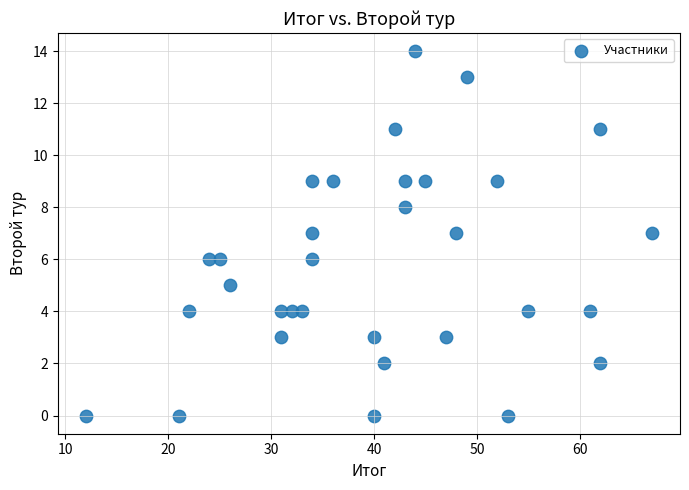

What is the range of X values (max minus min)?

55